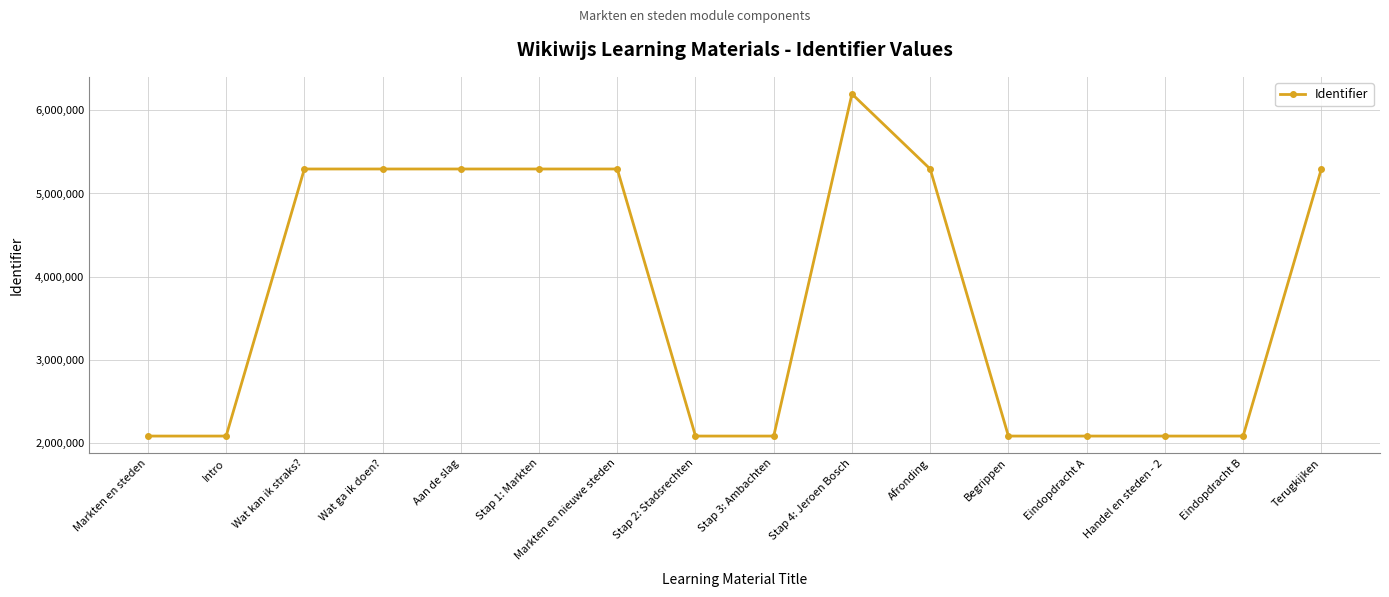

The chart shows a value of 3436464 at Wat ga ik doen?. True or false?

False